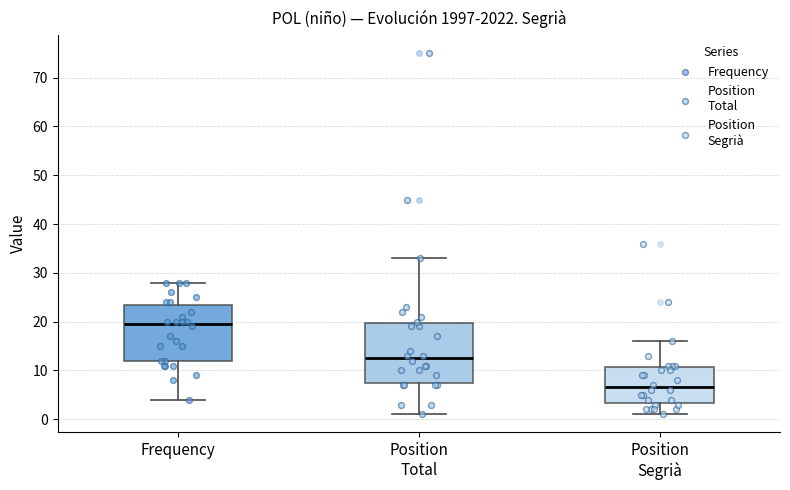

Reading left to right, read every box against the y-axis: the position of its median line, the range the box covers, and the ends of its whiskers. The values are not printed on the chart, so give them approximately, as read against the axis.

Frequency: median 20, box 12 to 24, whiskers 4 to 28
Position Total: median 13, box 8 to 20, whiskers 1 to 33
Position Segrià: median 7, box 3 to 11, whiskers 1 to 16